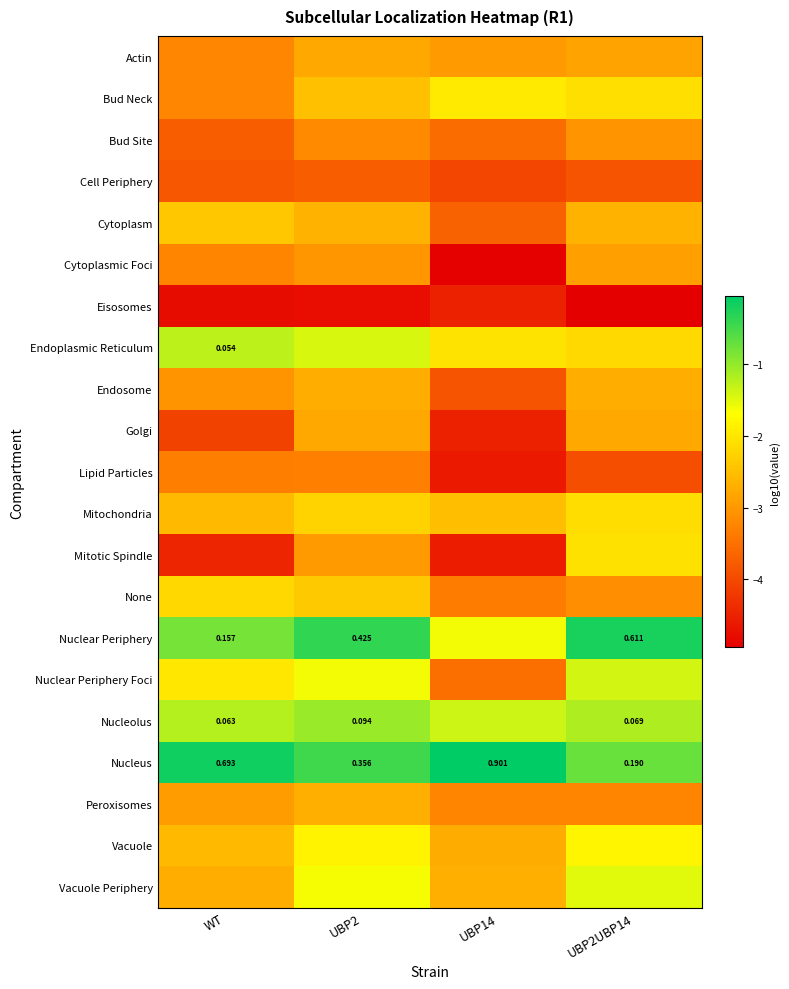

Rank the series by their maximum value, from lowest to highest.

Eisosomes, Cell Periphery, Lipid Particles, Bud Site, Cytoplasmic Foci, Golgi, Actin, Endosome, Peroxisomes, Cytoplasm, None, Mitochondria, Mitotic Spindle, Bud Neck, Vacuole, Vacuole Periphery, Nuclear Periphery Foci, Endoplasmic Reticulum, Nucleolus, Nuclear Periphery, Nucleus